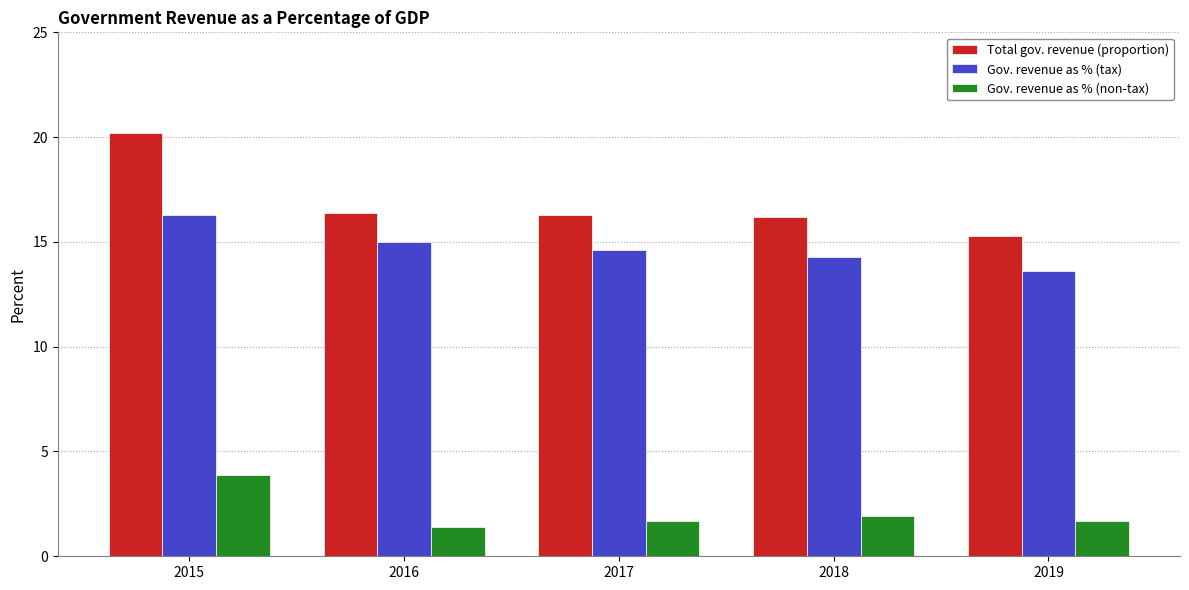

What is the value of the Gov. revenue as % (tax) bar at the 3rd from the left?

14.6